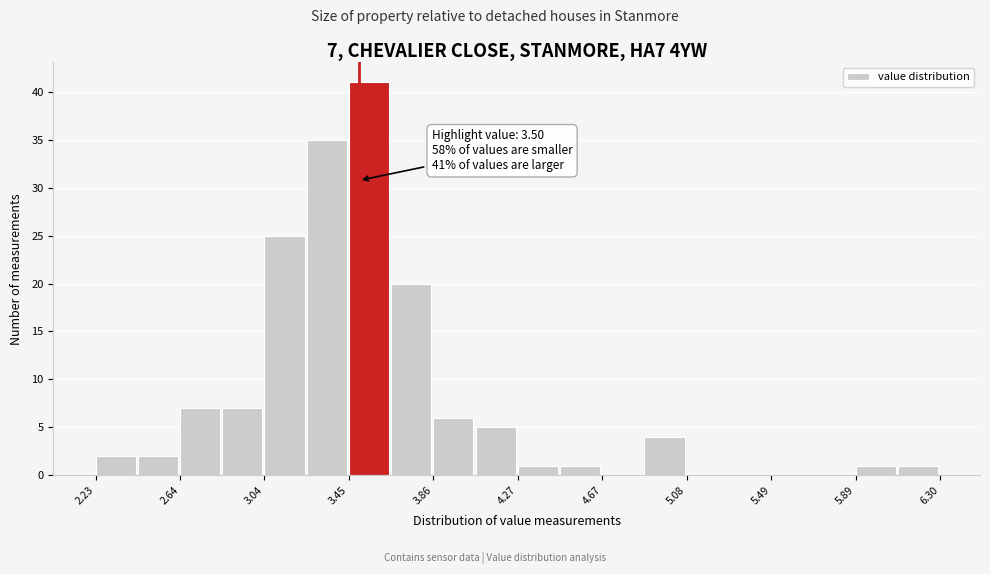

Over which range of the x-axis is the bar tallest?

3.45 to 3.65